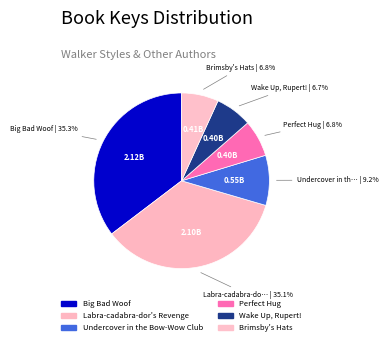

How many segments does this pie chart have?

6